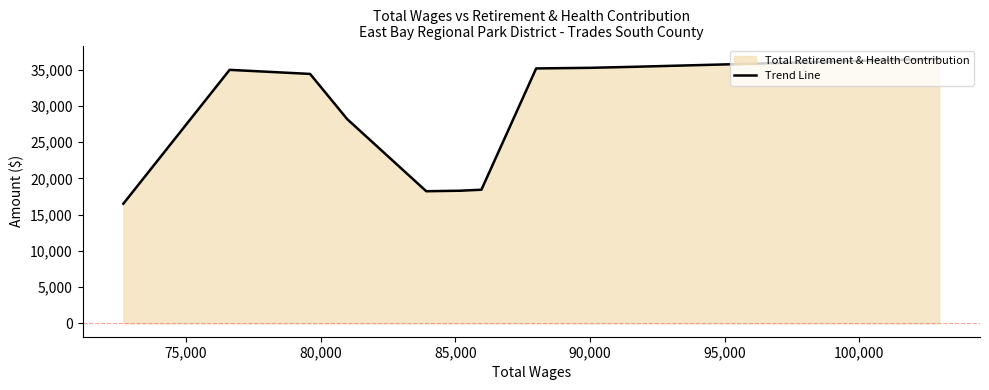

What is the greatest value displayed?

36507